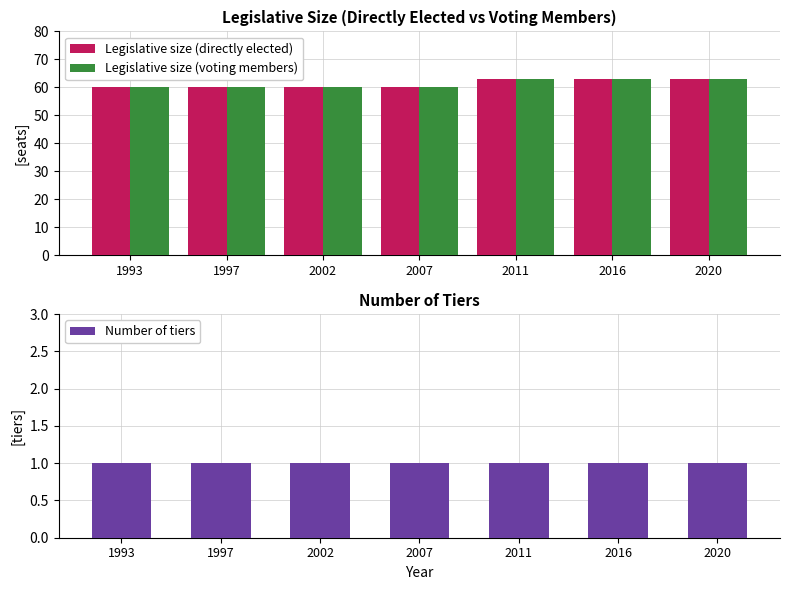

Are the bars grouped side by side (vs. stacked)?

Yes